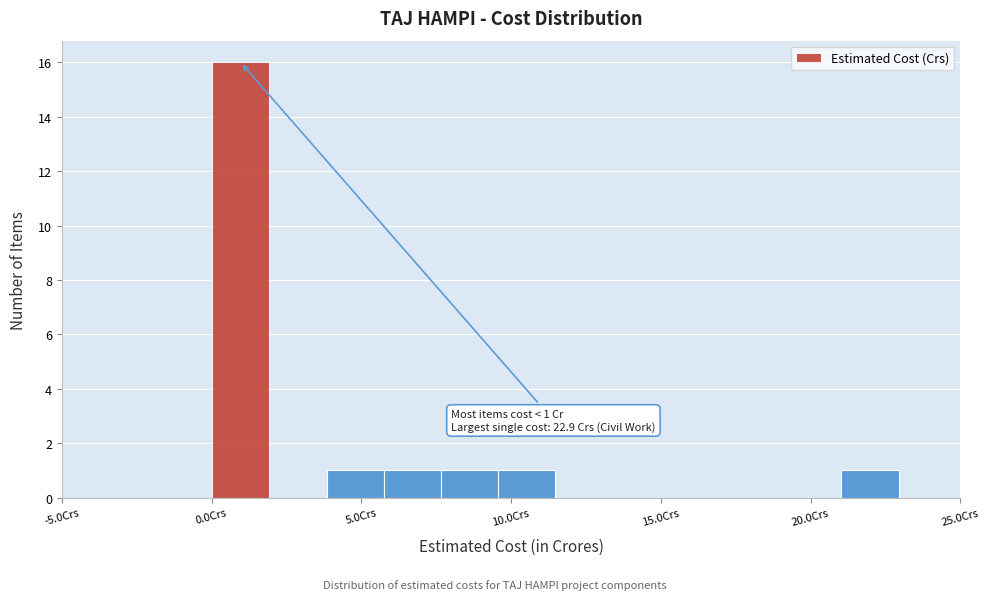

Around what value on the x-axis is the tallest bar? Give the approximate position of its centre, as read against the axis.

1.0